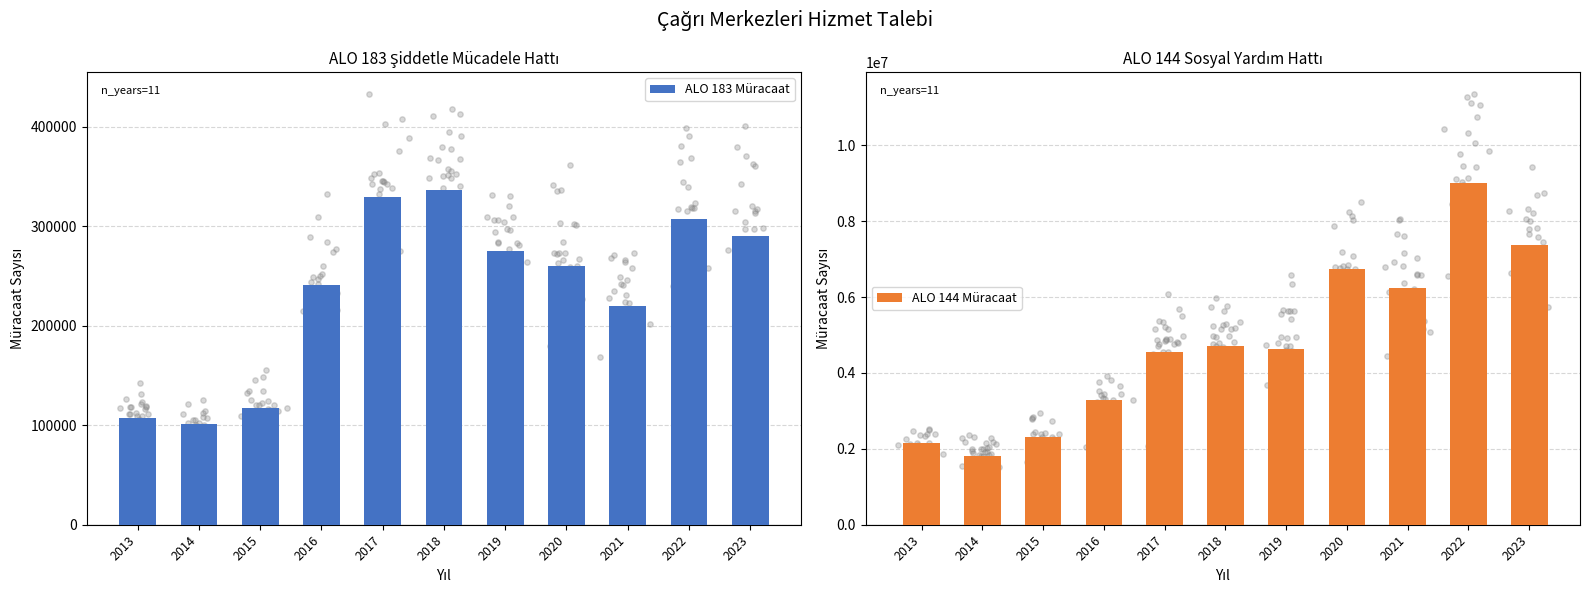

What are all the series names shown in the legend?

ALO 183 Müracaat, ALO 144 Müracaat